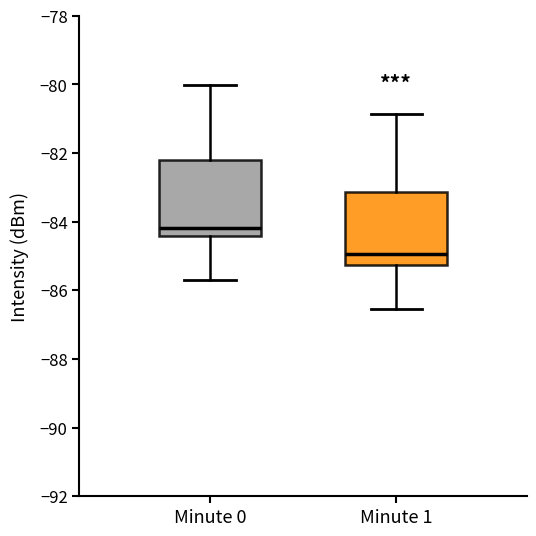

Where does the median line of the box for Minute 0 sit on the y-axis? The values are not printed on the chart, so give them approximately, as read against the axis.

-84.2